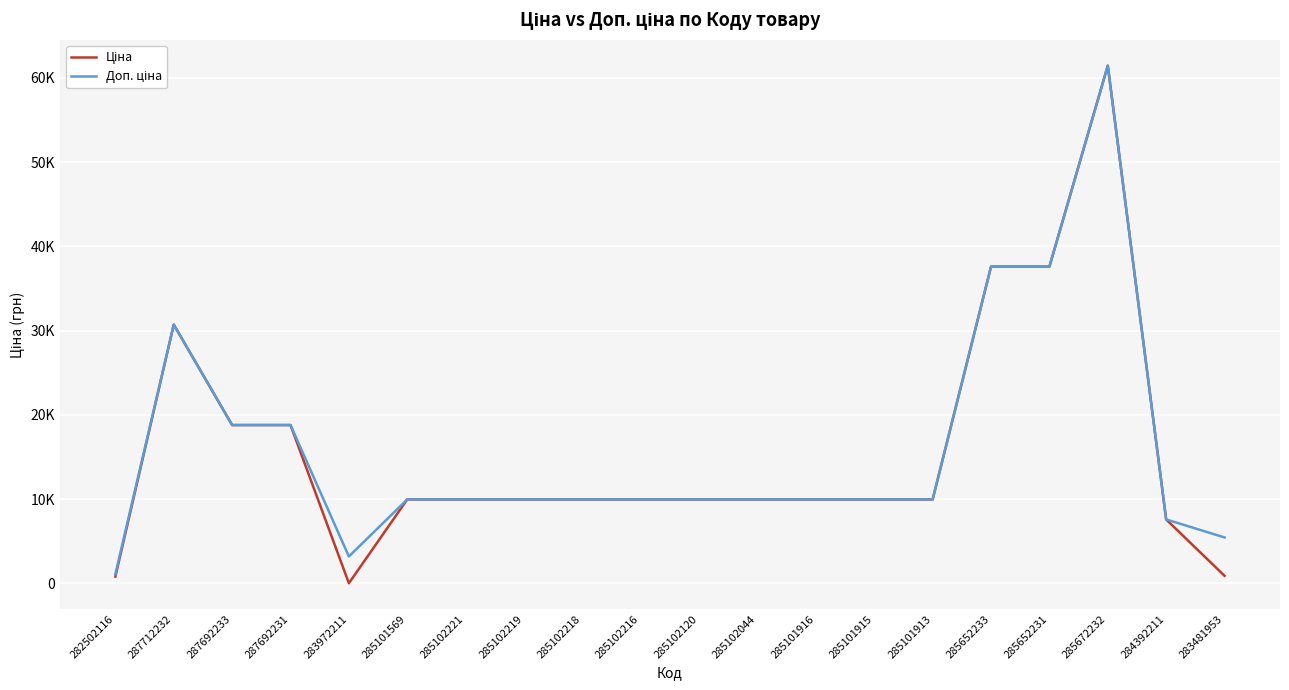

Between 285102219 and 285101915, which is larger?

285102219